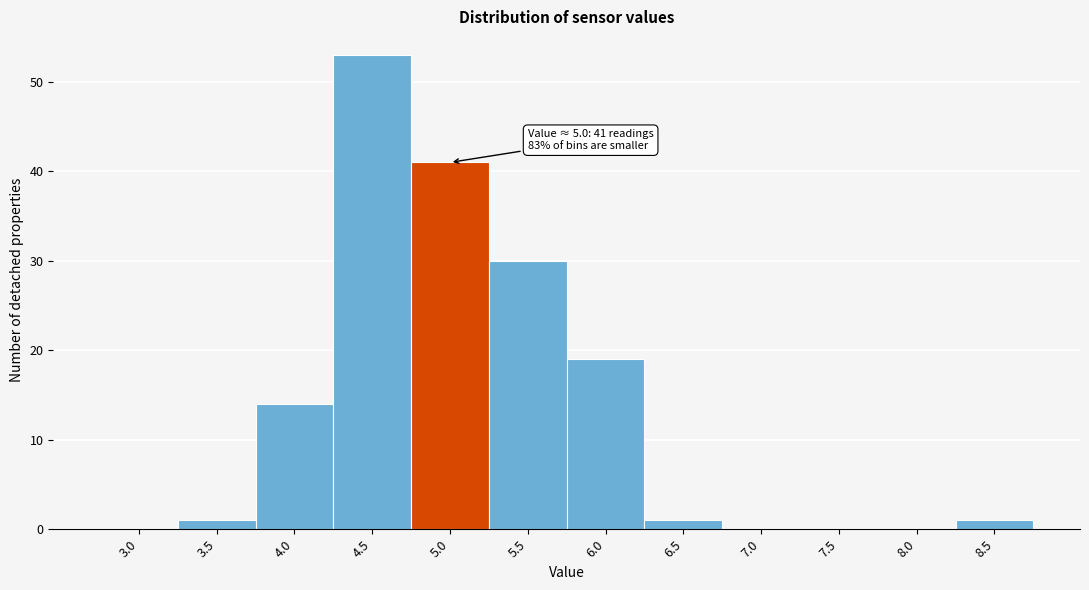

Reading right to left, extract all data points from this chart.

8.5=1	8.0=0	7.5=0	7.0=0	6.5=1	6.0=19	5.5=30	5.0=41	4.5=53	4.0=14	3.5=1	3.0=0